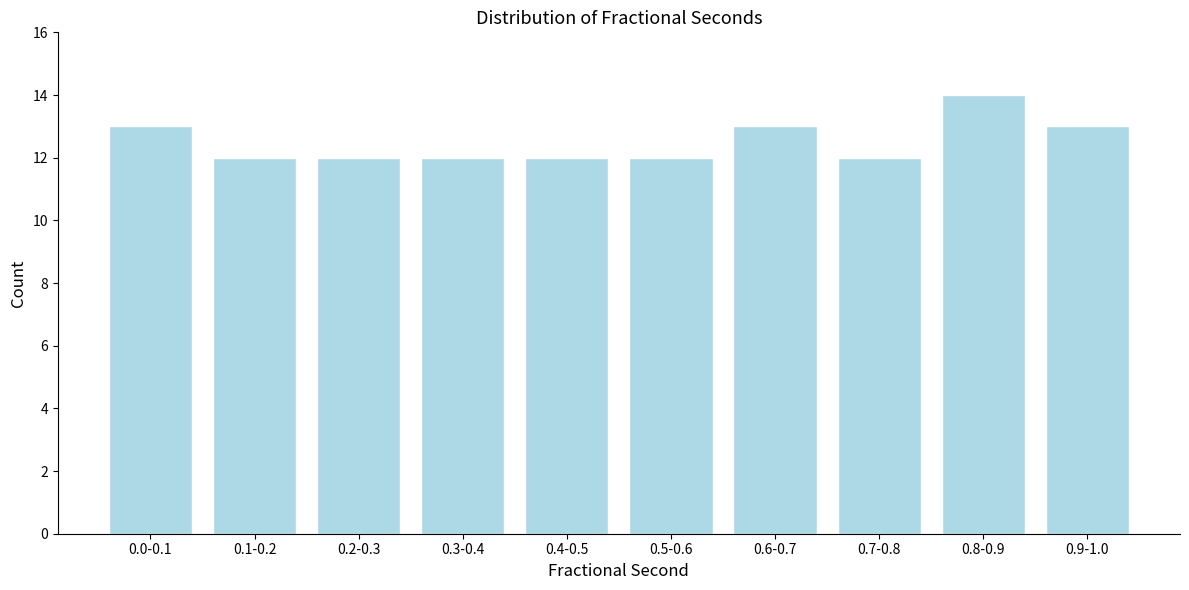

Reading right to left, extract all data points from this chart.

0.9-1.0=13	0.8-0.9=14	0.7-0.8=12	0.6-0.7=13	0.5-0.6=12	0.4-0.5=12	0.3-0.4=12	0.2-0.3=12	0.1-0.2=12	0.0-0.1=13